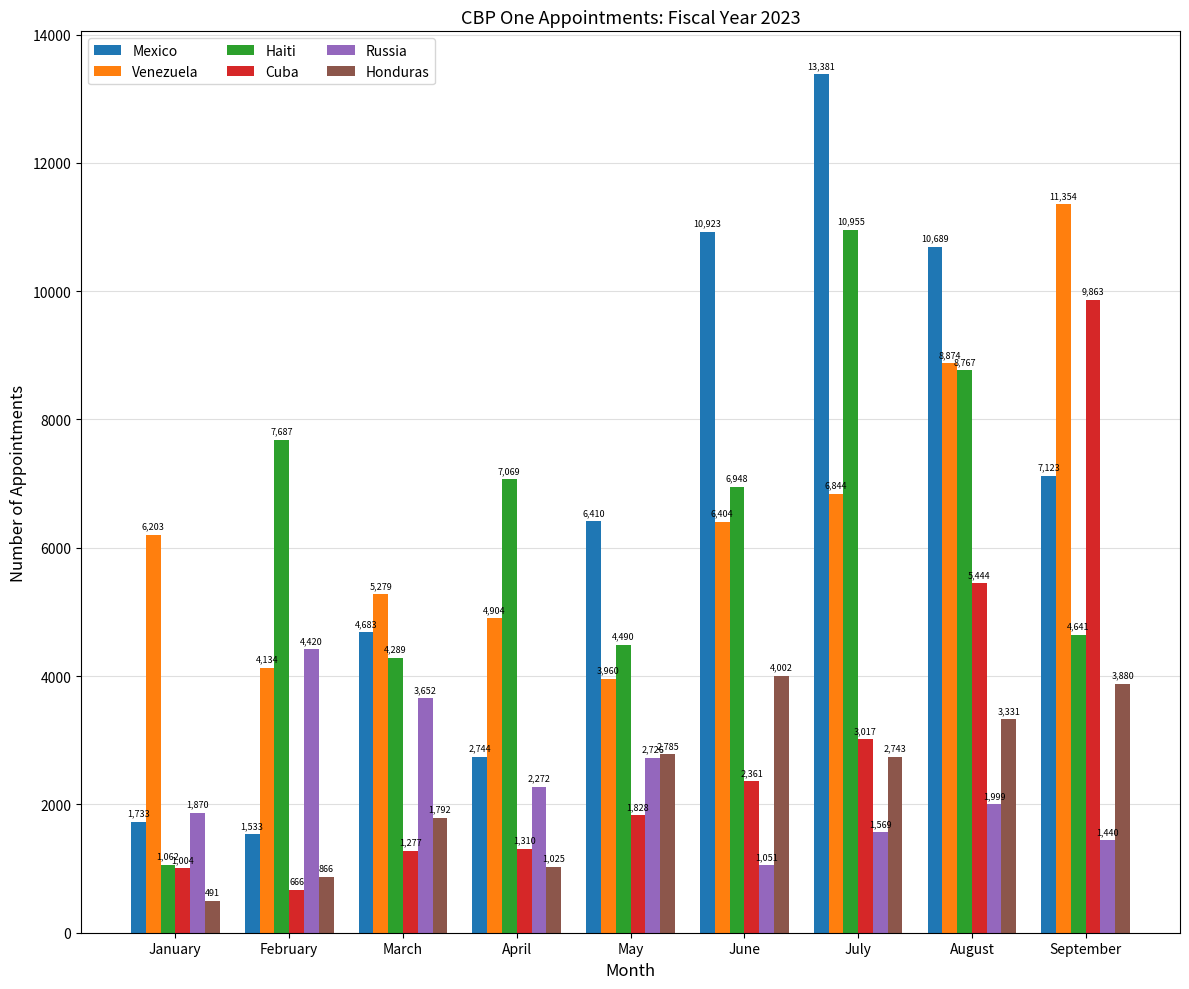

What is the sum of all Haiti values?

55908